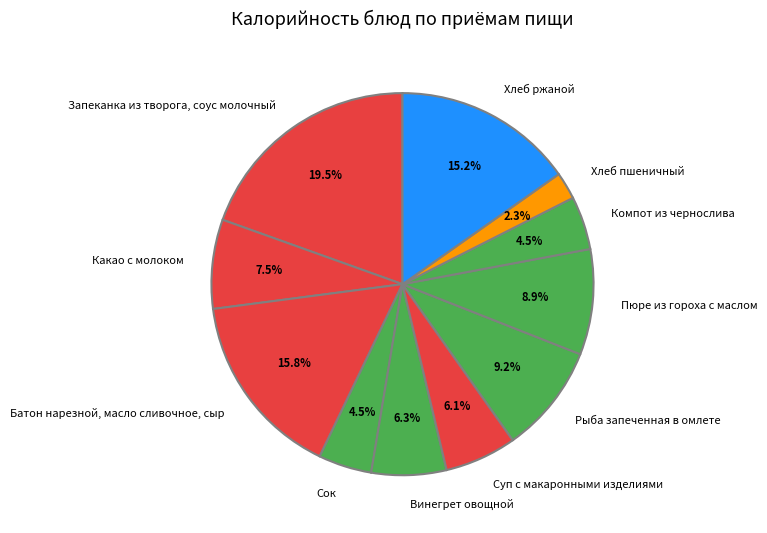

What is the largest slice in the pie chart?

Запеканка из творога, соус молочный